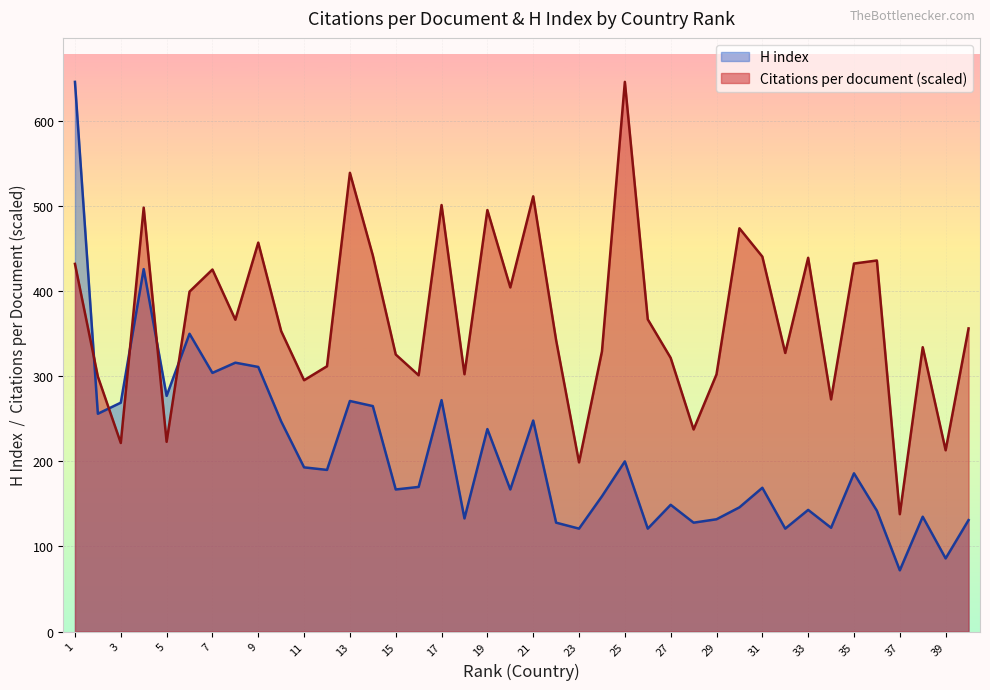

How many lines are shown in the chart?

2